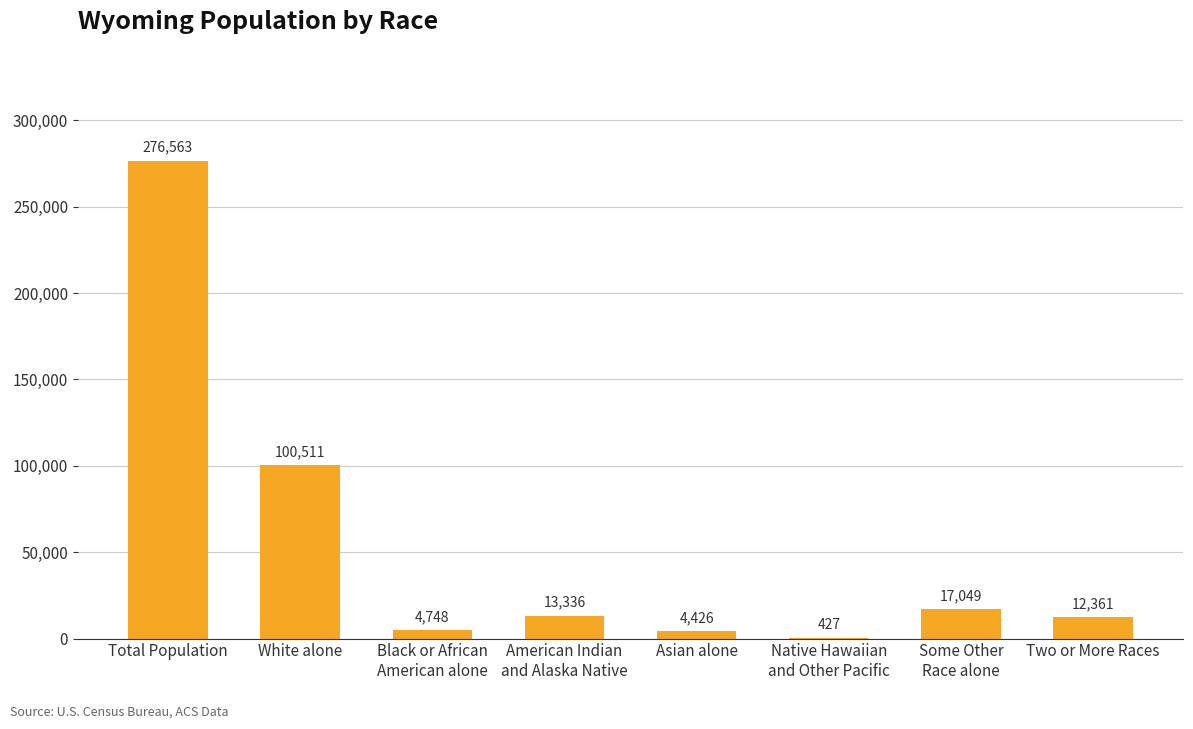

Count the number of categories in the chart.

8